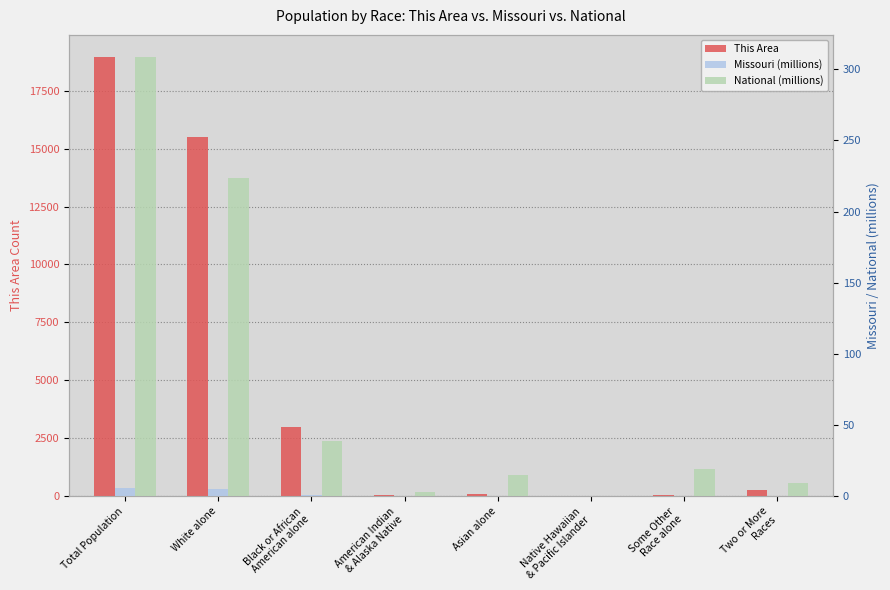

Reading left to right, transcribe all the data shown in this chart.

This Area: 18956.0	15491.0	2999.0	45.0	80.0	7.0	58.0	276.0
Missouri (millions): 6.0	5.0	0.7	0.0	0.1	0.0	0.1	0.1
National (millions): 308.7	223.6	38.9	2.9	14.7	0.5	19.1	9.0